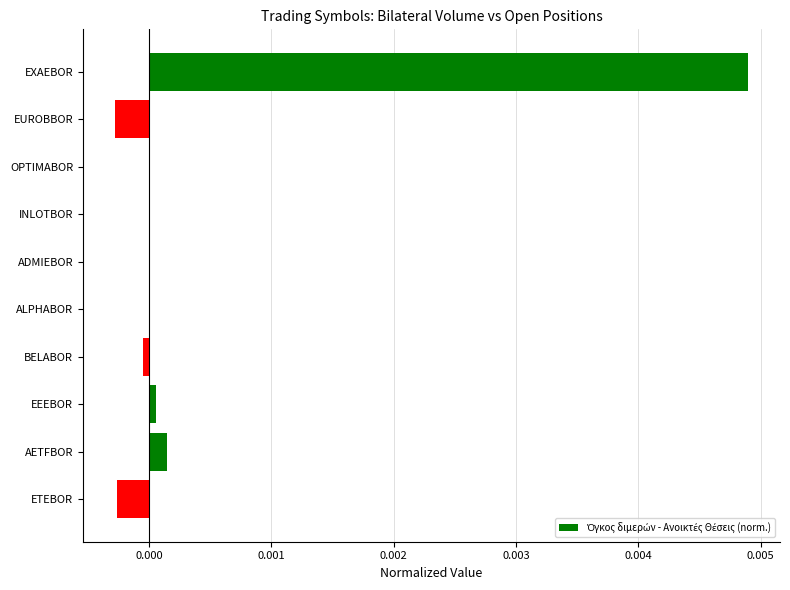

Between OPTIMABOR and EUROBBOR, which is larger?

OPTIMABOR